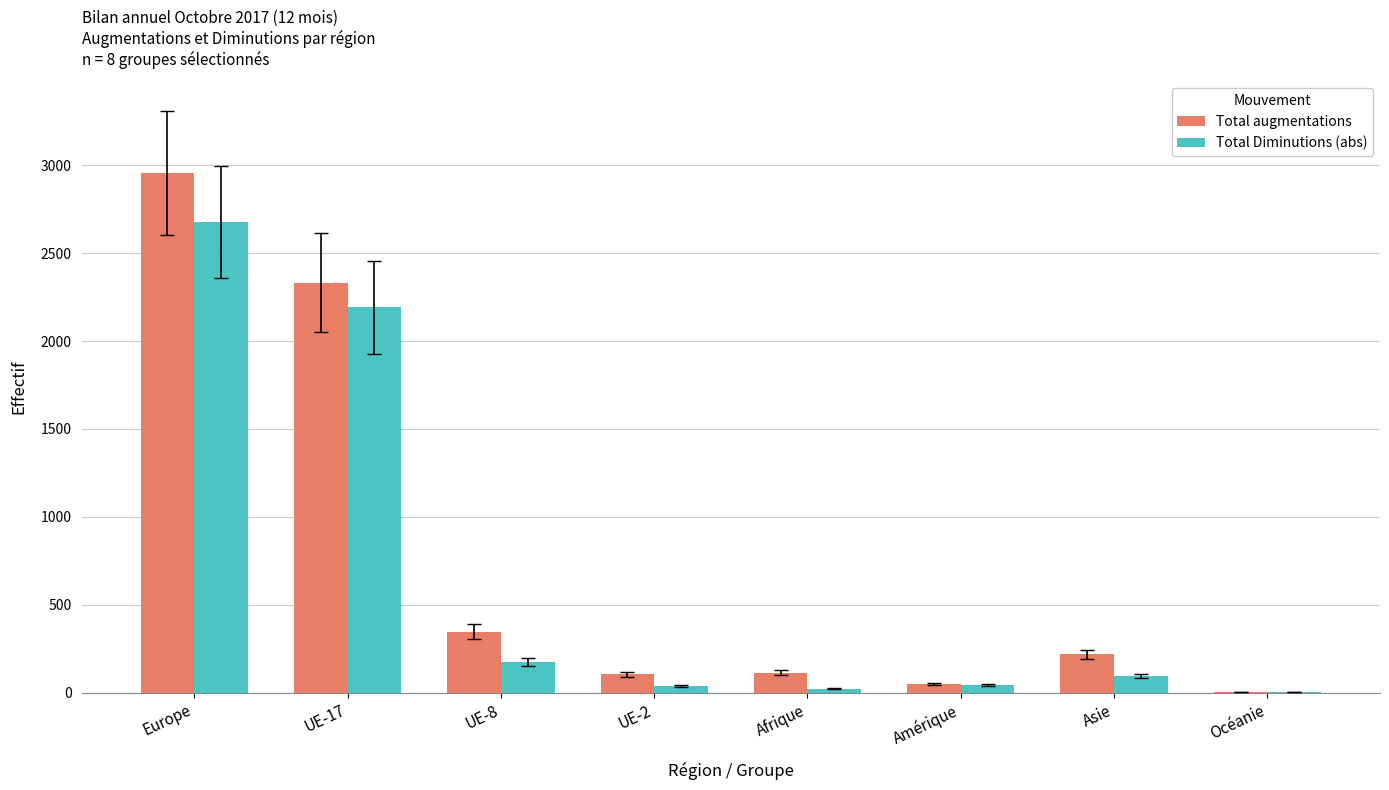

The value of Total Diminutions (abs) at UE-8 is 290. True or false?

False